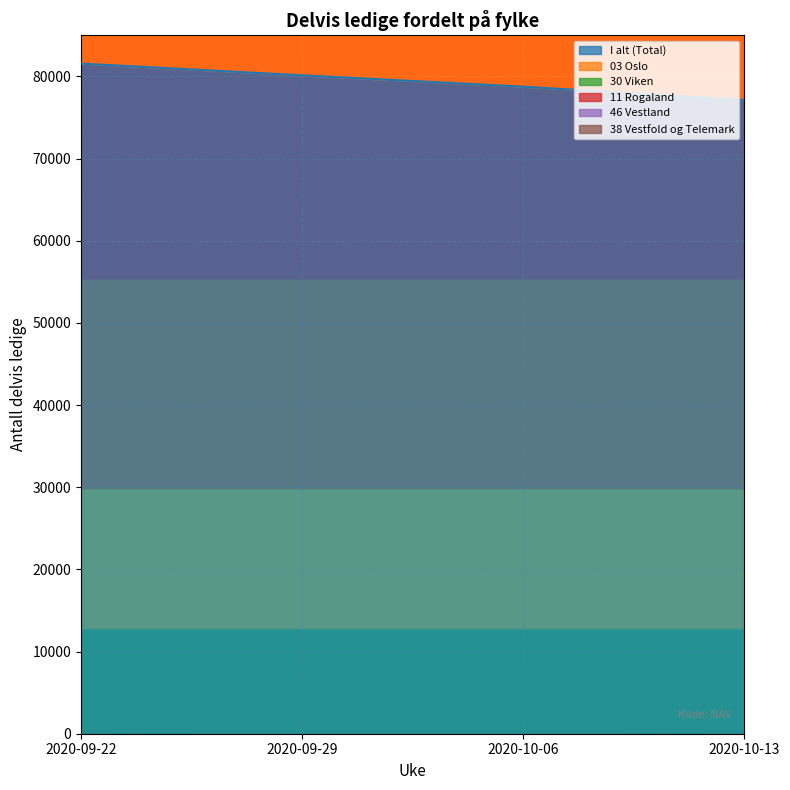

The value of I alt (Total) at 2020-09-29 is 80131. True or false?

True